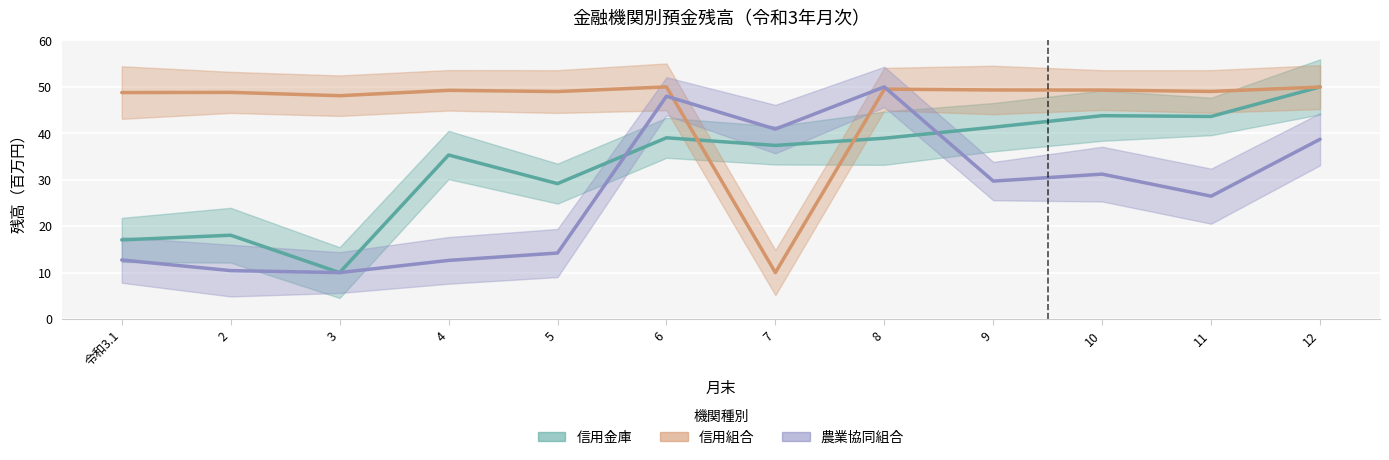

Rank the series by their maximum value, from highest to lowest.

信用組合, 信用金庫, 農業協同組合